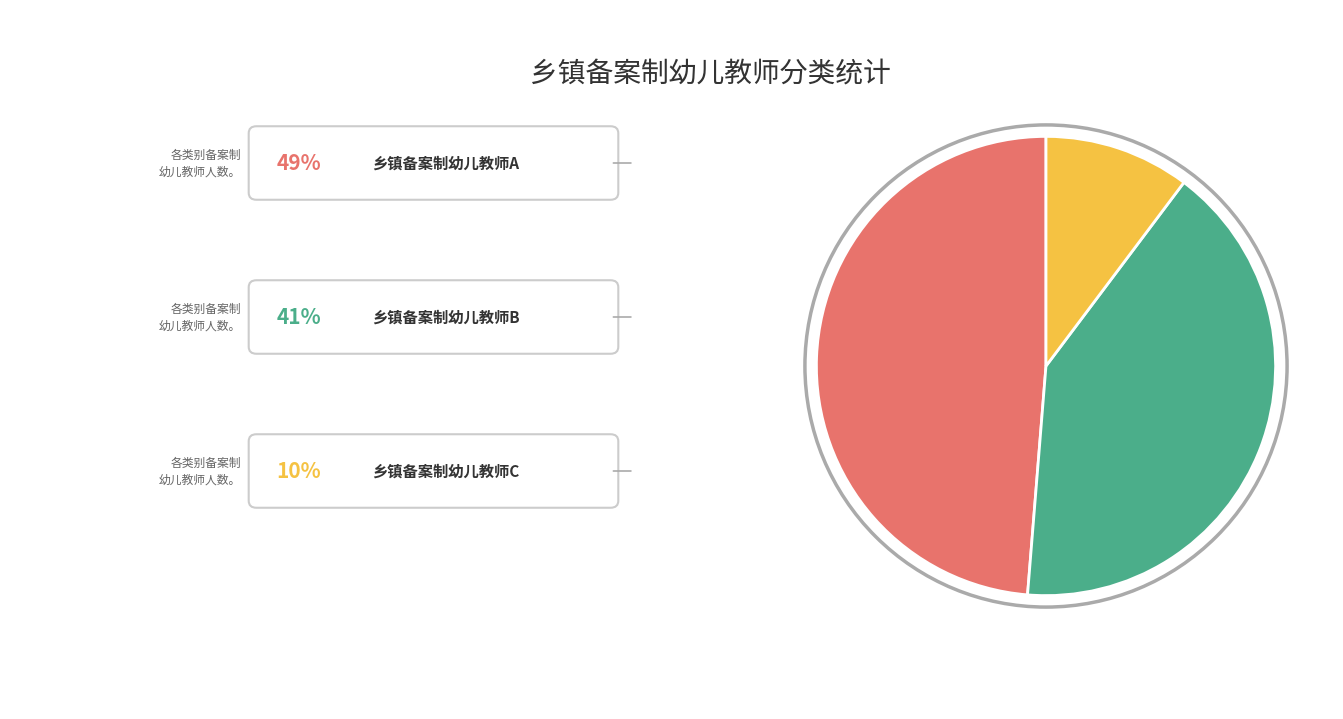

Is there a majority slice in this chart?

No